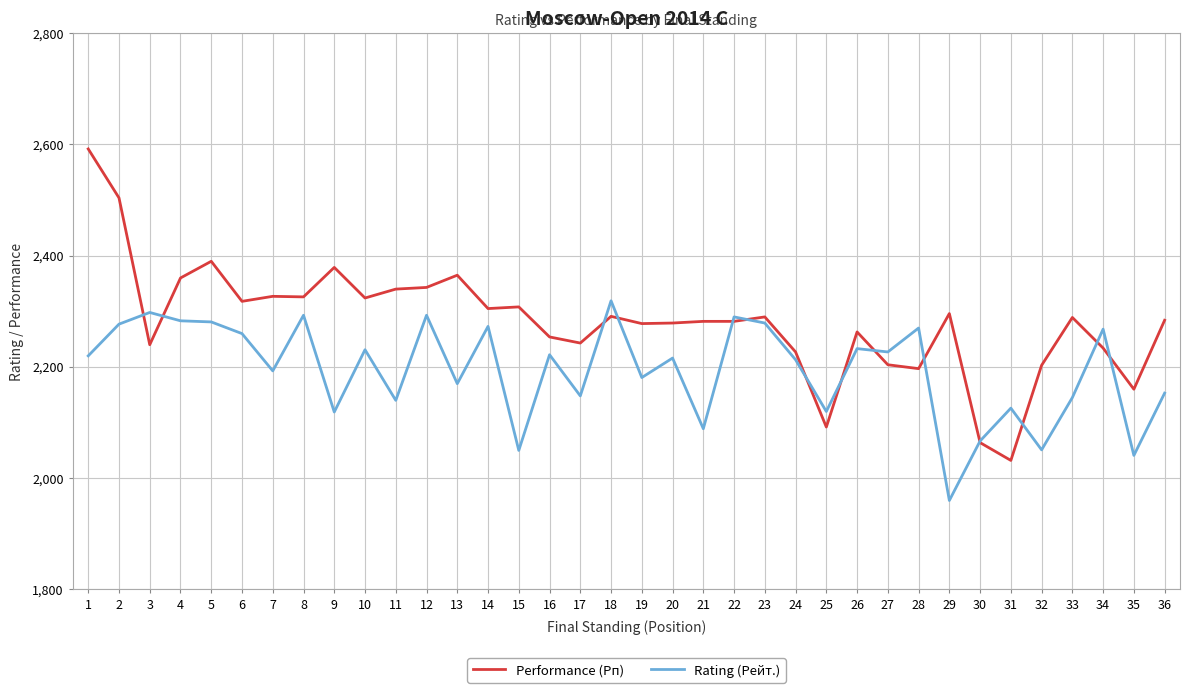

Rank the series by their maximum value, from highest to lowest.

Performance (Рп), Rating (Рейт.)